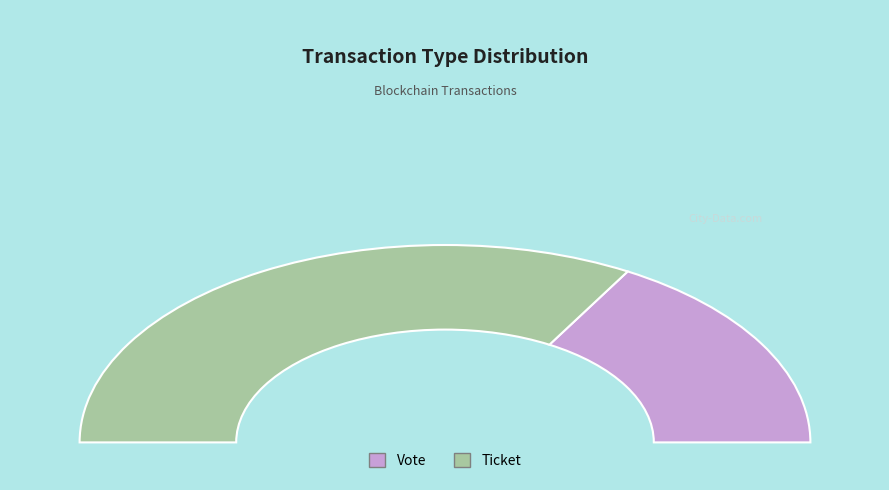

True or false: Ticket accounts for 6% of the total.

False